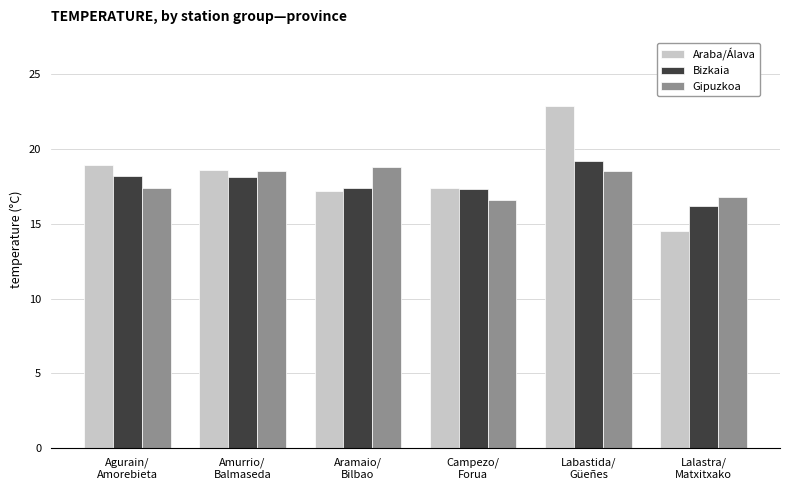

Rank the series by their maximum value, from highest to lowest.

Araba/Álava, Bizkaia, Gipuzkoa